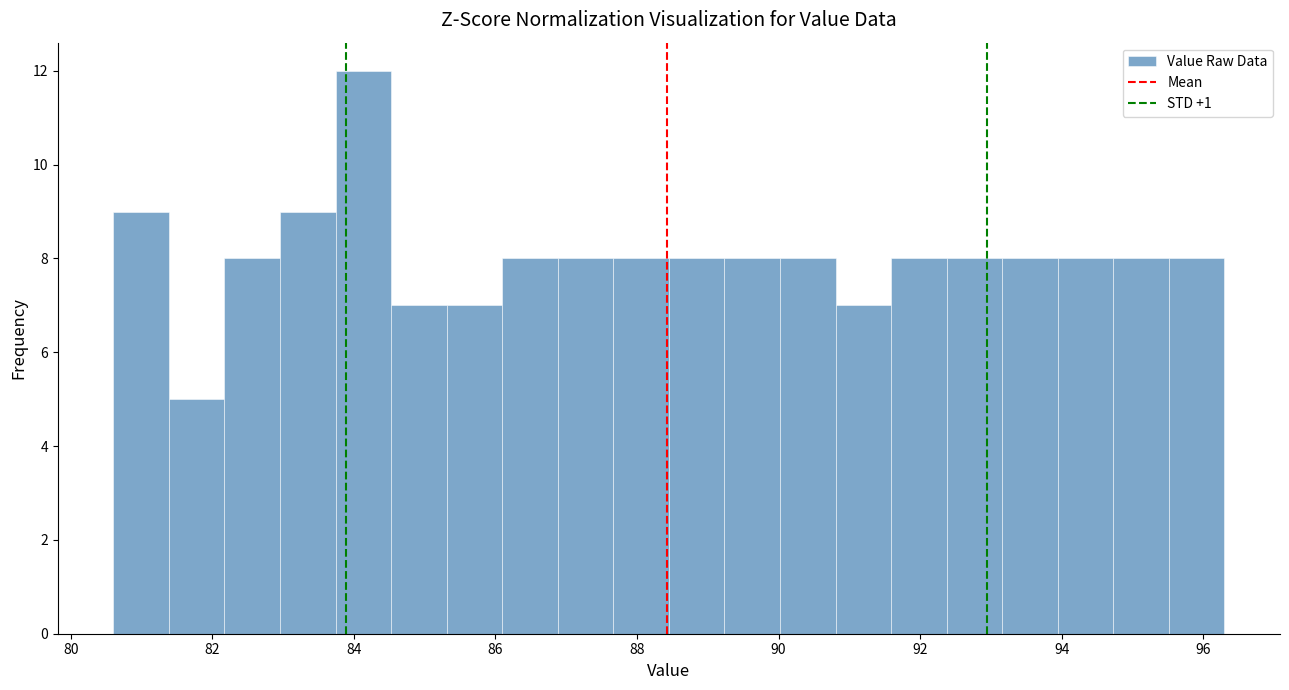

Read against the x-axis, roughly where is the centre of the tallest bar?

84.2